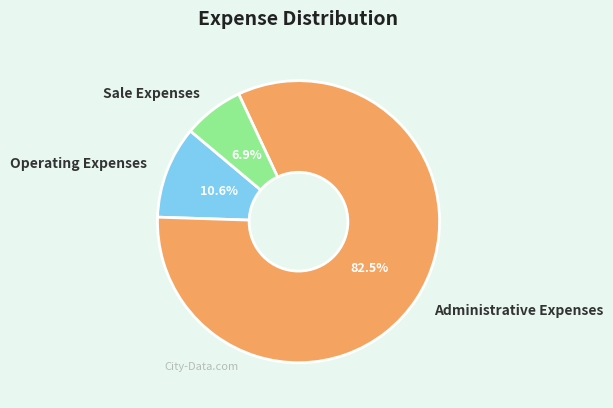

To the nearest percent, what is the combined percentage of Operating Expenses and Sale Expenses?

18%